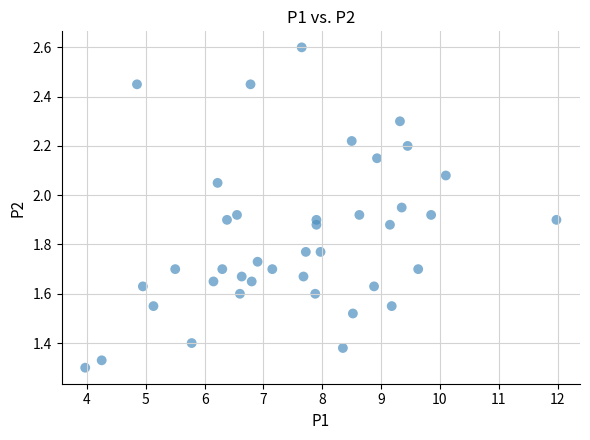

What is the range of X values (max minus min)?

8.0